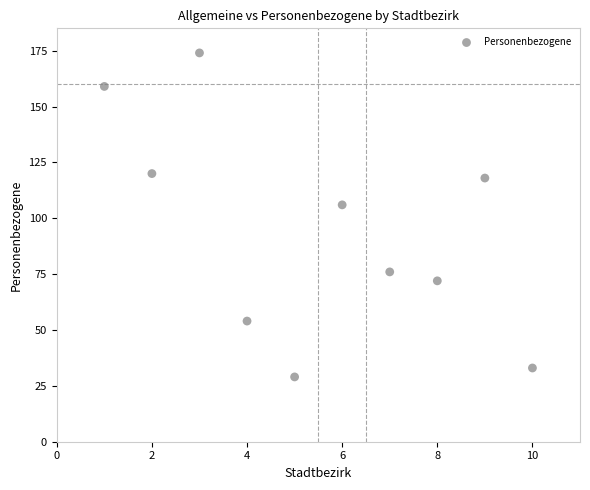

What is the range of X values (max minus min)?

9